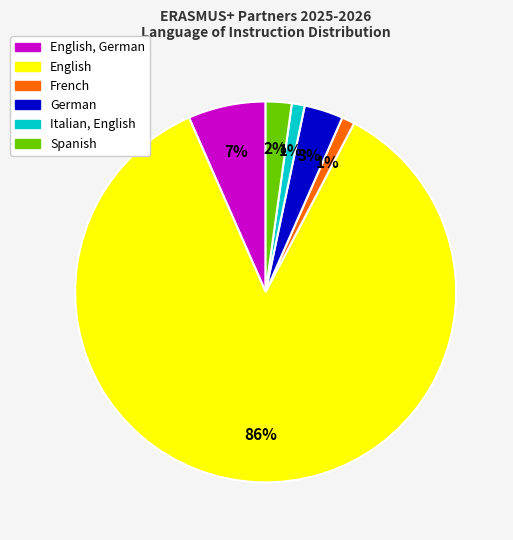

Is there any slice that represents more than half of the pie?

Yes